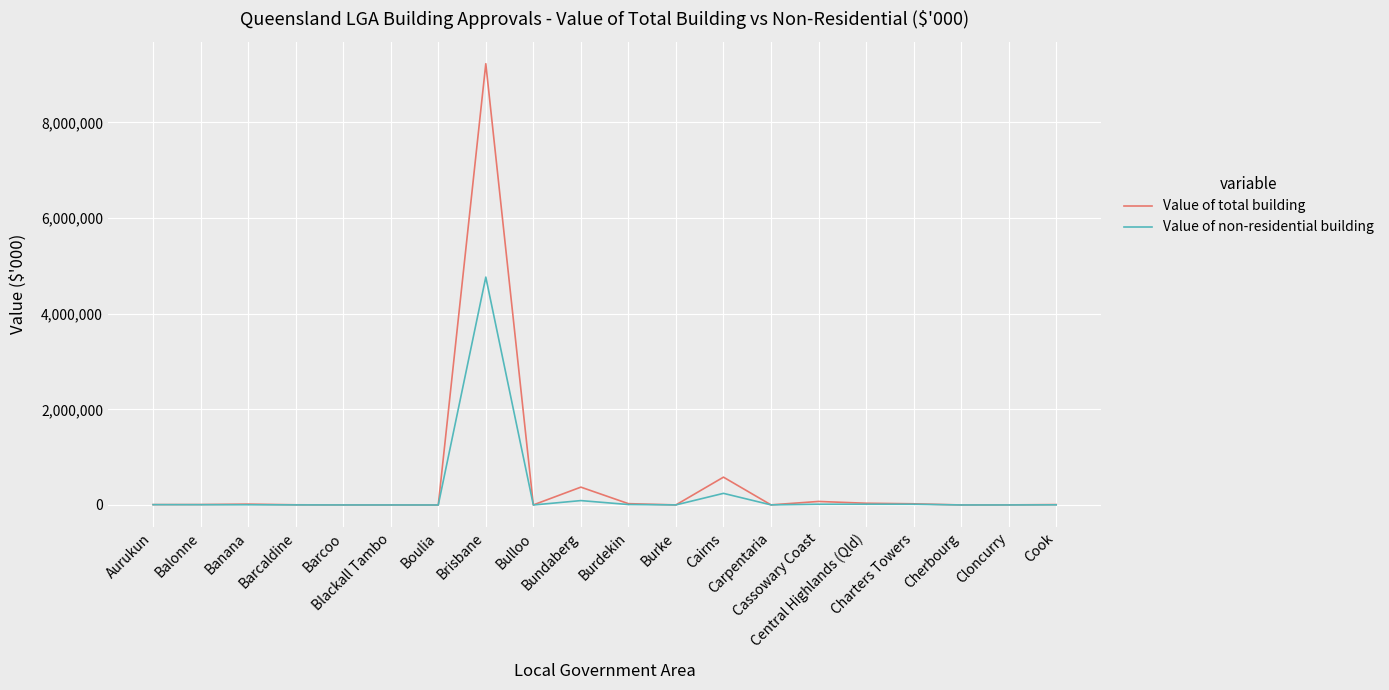

List the series in order of their peak value, highest first.

Value of total building, Value of non-residential building